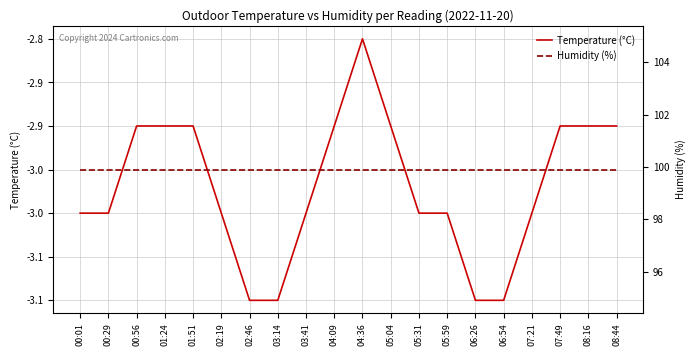

Where is Temperature (°C) nearest to the value -2?

04:36